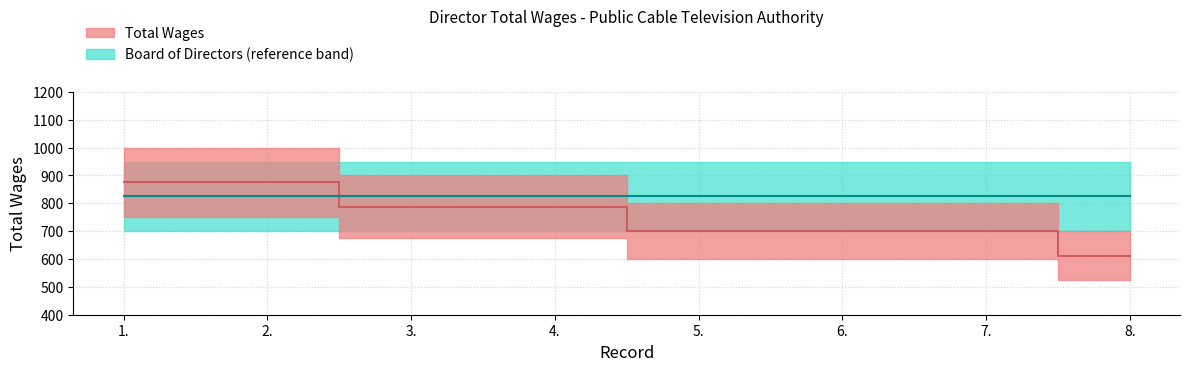

Rank the categories by value from lowest to highest.

8., 5., 6., 7., 3., 4., 1., 2.